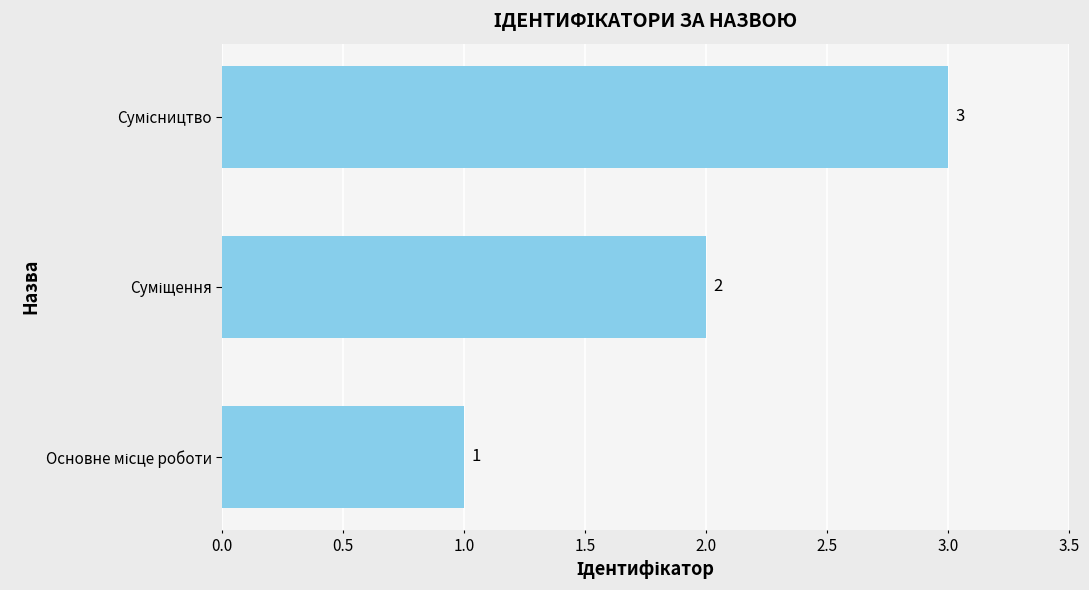

How many values are between 1 and 3?

3